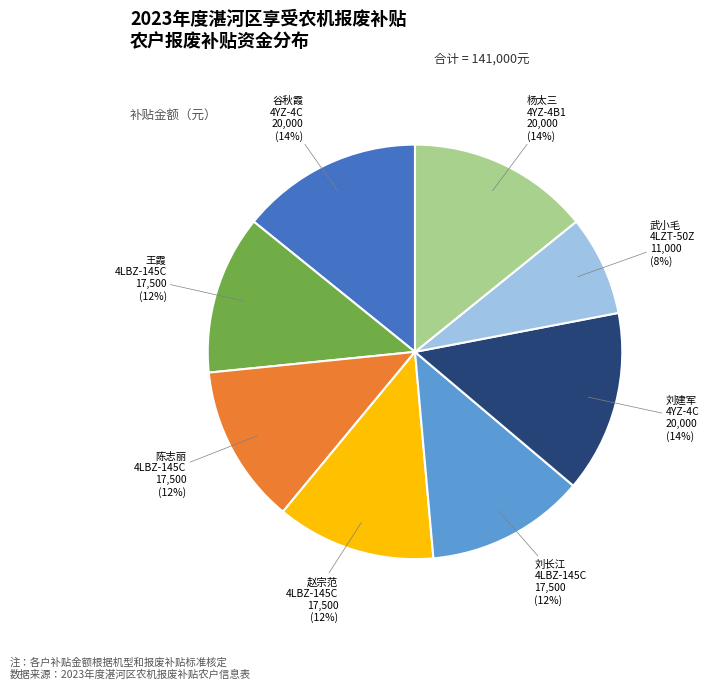

How many slices are in this pie chart?

8